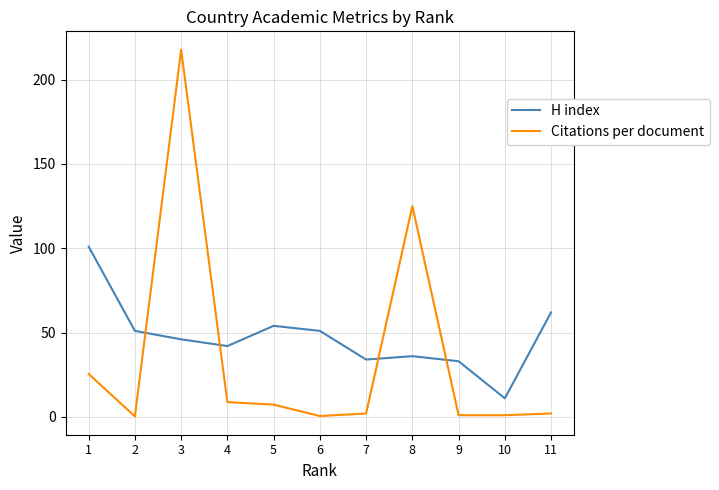

True or false: H index has a value of 33.0 at 9.

True